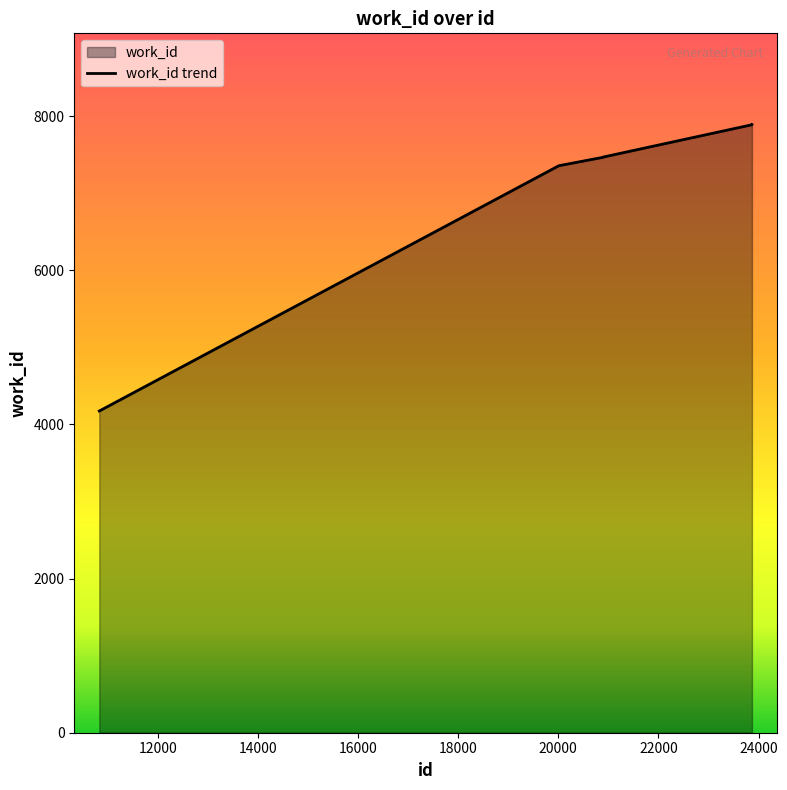

What is the average value?

7213